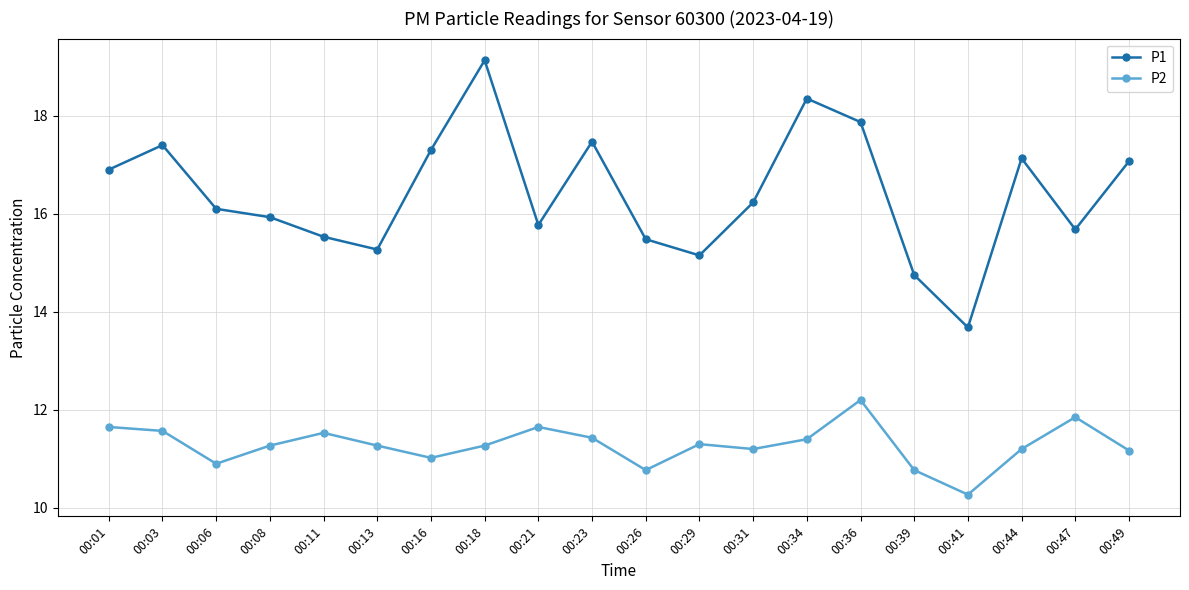

Which series changed the most between 00:21 and 00:41?

P1